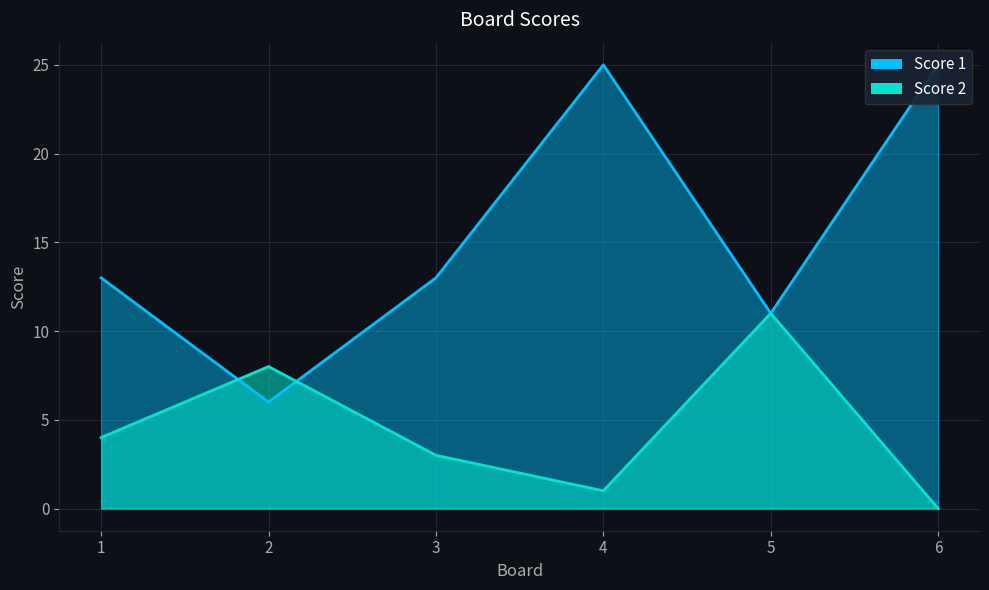

What are all the series names shown in the legend?

Score 1, Score 2